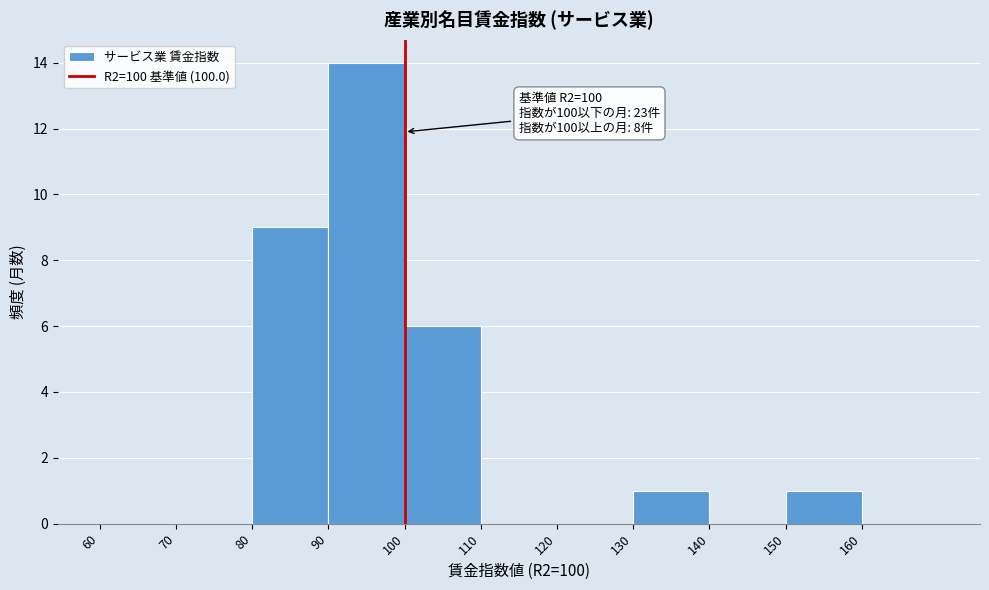

Which range on the x-axis has the tallest bar?

90 to 100